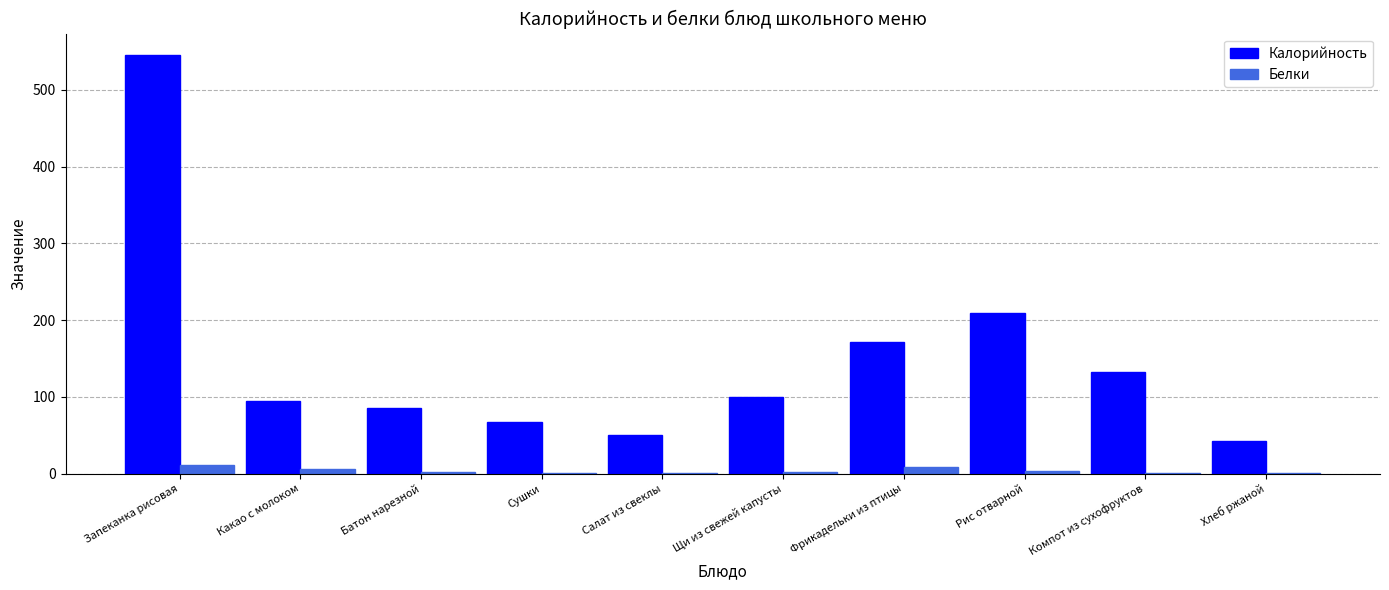

Read the Белки value at Фрикадельки из птицы.

8.7